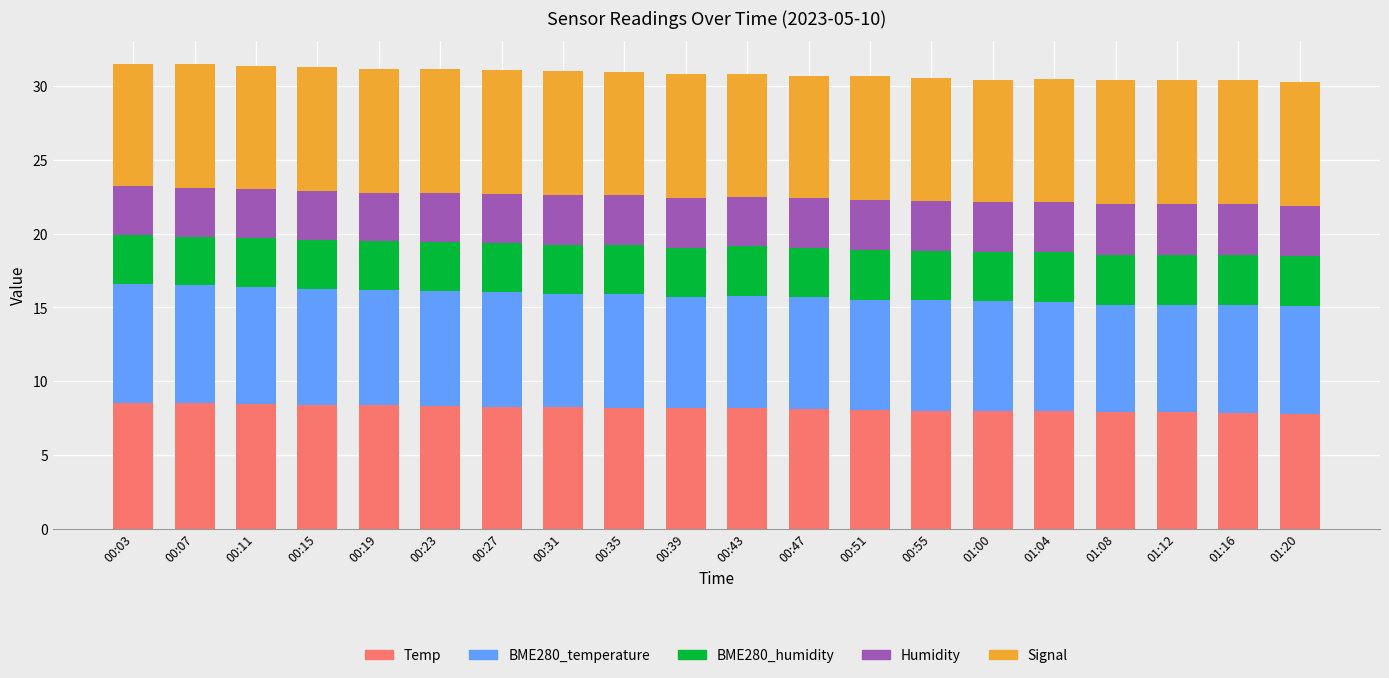

What is the sum of the Temp values at 00:23 and 00:03?

16.9